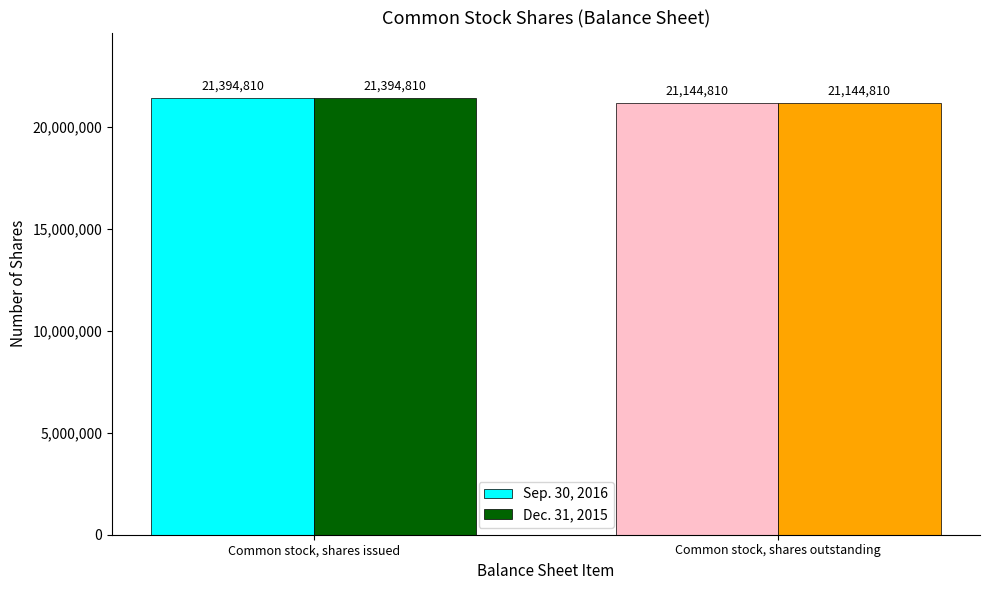

How many Dec. 31, 2015 values are between 21144810 and 21394810?

2